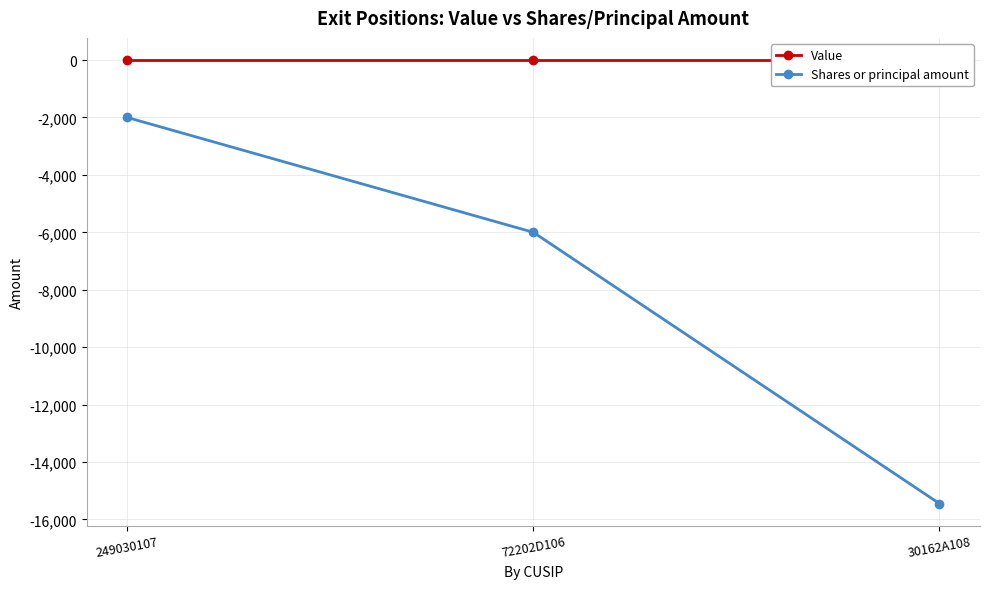

What is the spread (max minus min) of values at 249030107?

2000